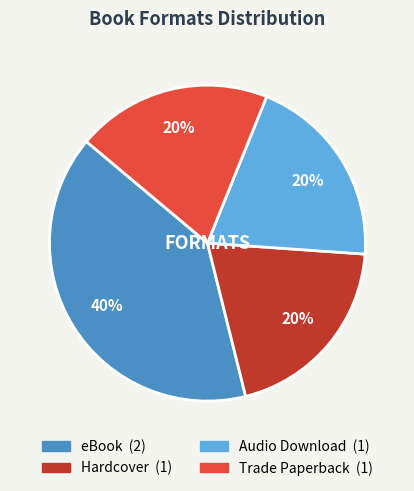

Is there any slice that represents more than half of the pie?

No